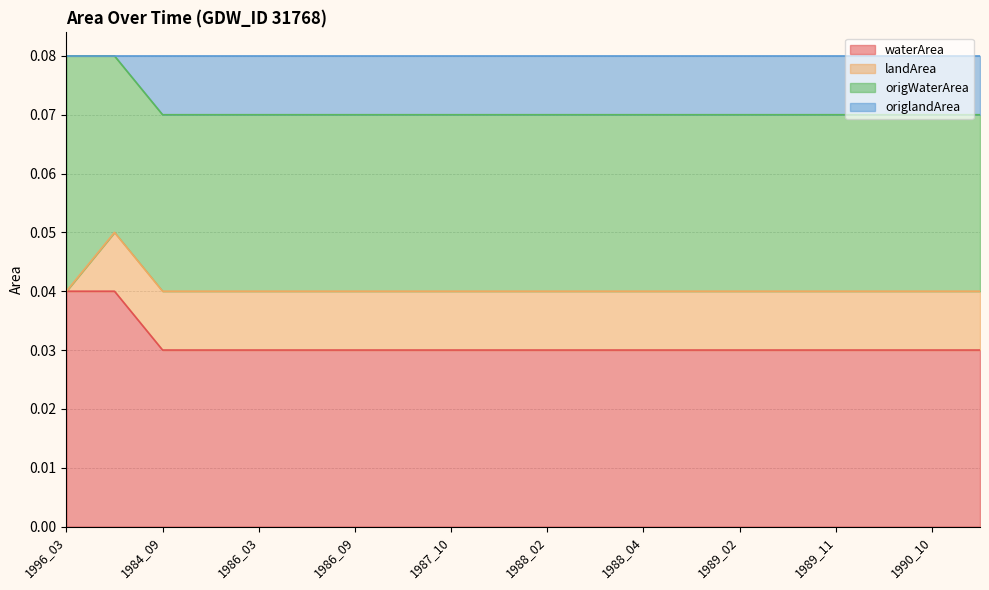

Which series changed the most between 1986_04 and 1990_09?

waterArea